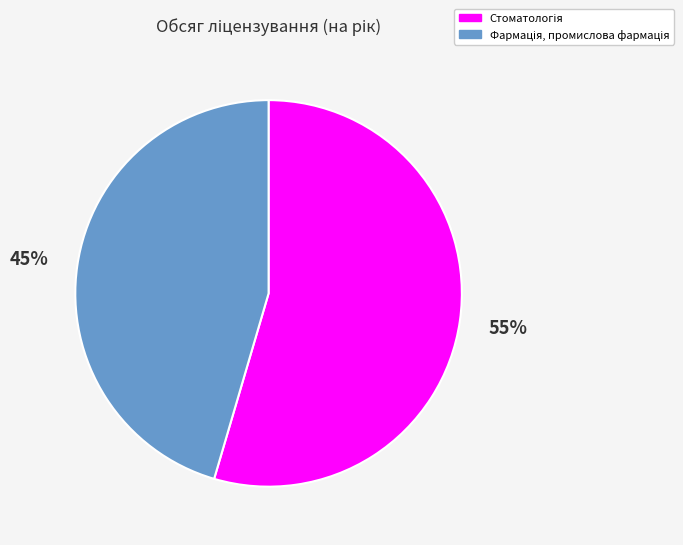

How many slices are in this pie chart?

2